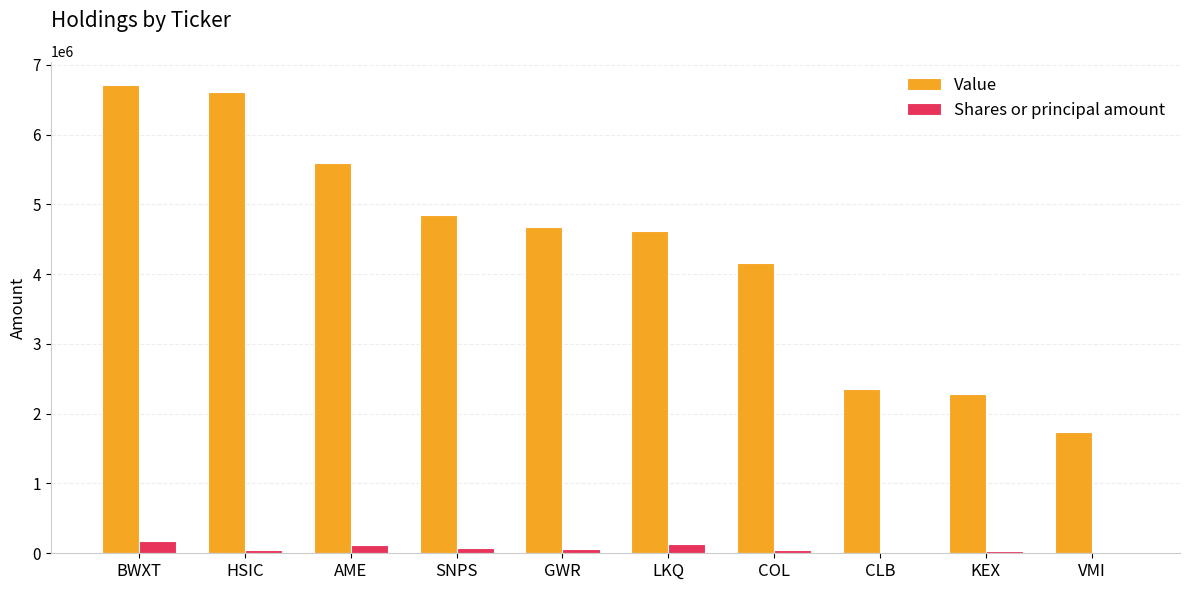

What is the maximum value shown in the chart?

6710000